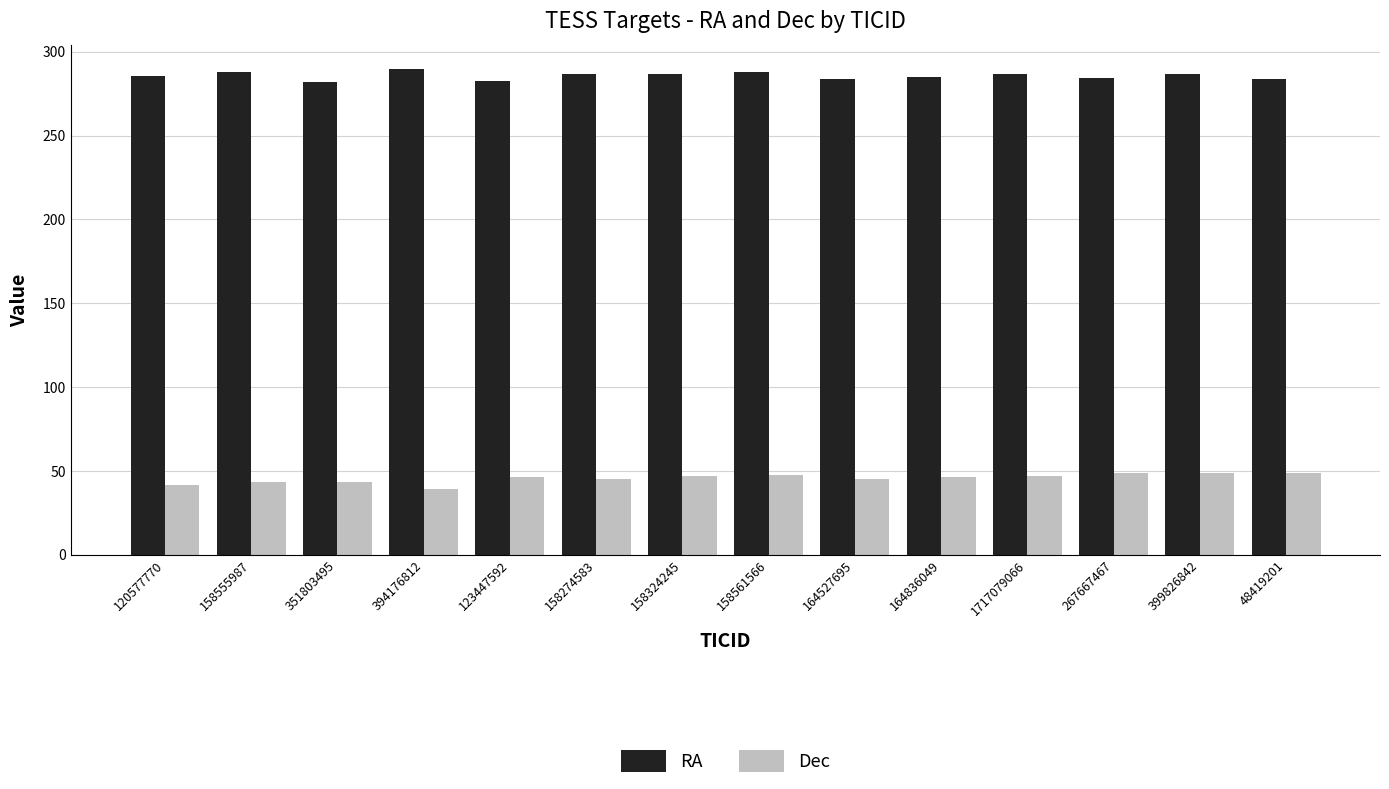

What is the minimum value for Dec?

39.5